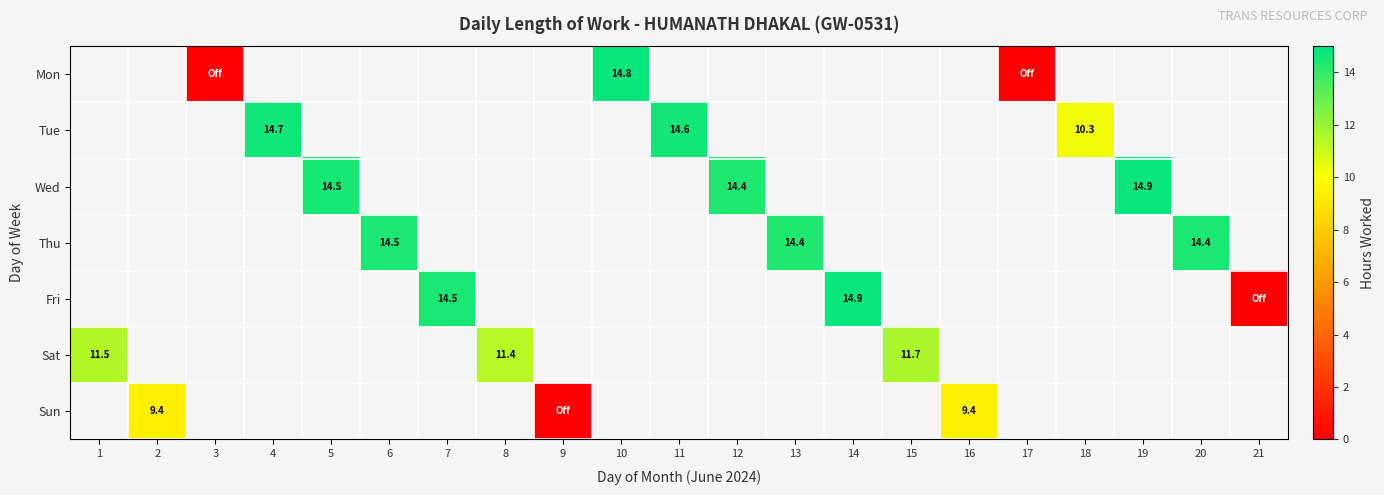

The value of Sat at 8 is 11.4. True or false?

True